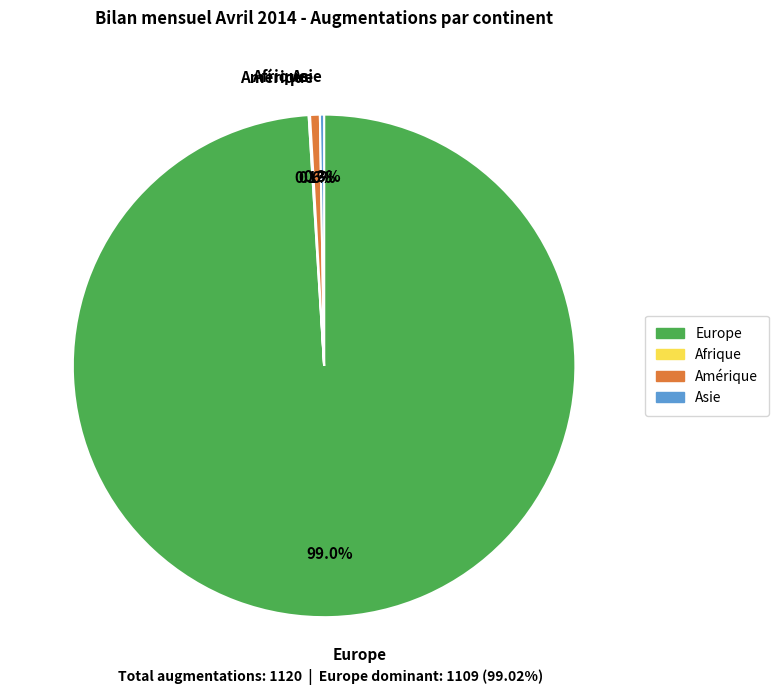

What is the largest slice in the pie chart?

Europe